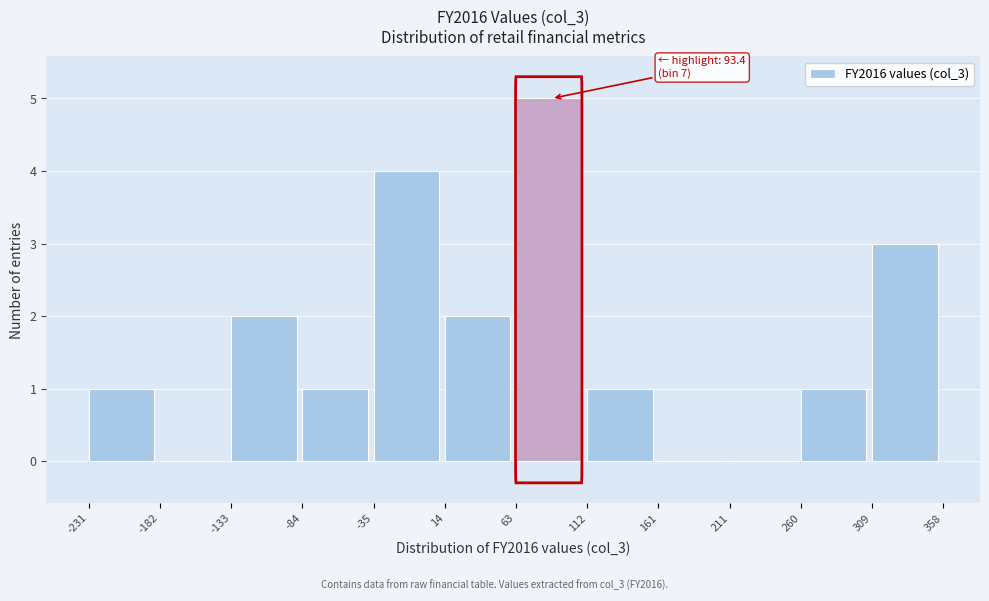

Which range on the x-axis has the tallest bar?

63 to 112